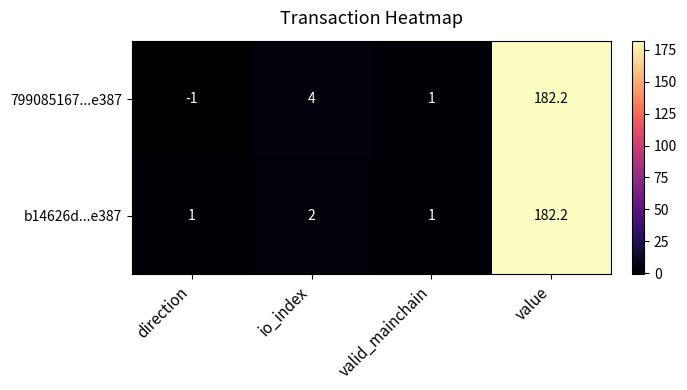

Reading left to right, what are all the values shown in this chart?

799085167...e387: direction=-1.0	io_index=4.0	valid_mainchain=1.0	value=182.2
b14626d...e387: direction=1.0	io_index=2.0	valid_mainchain=1.0	value=182.2